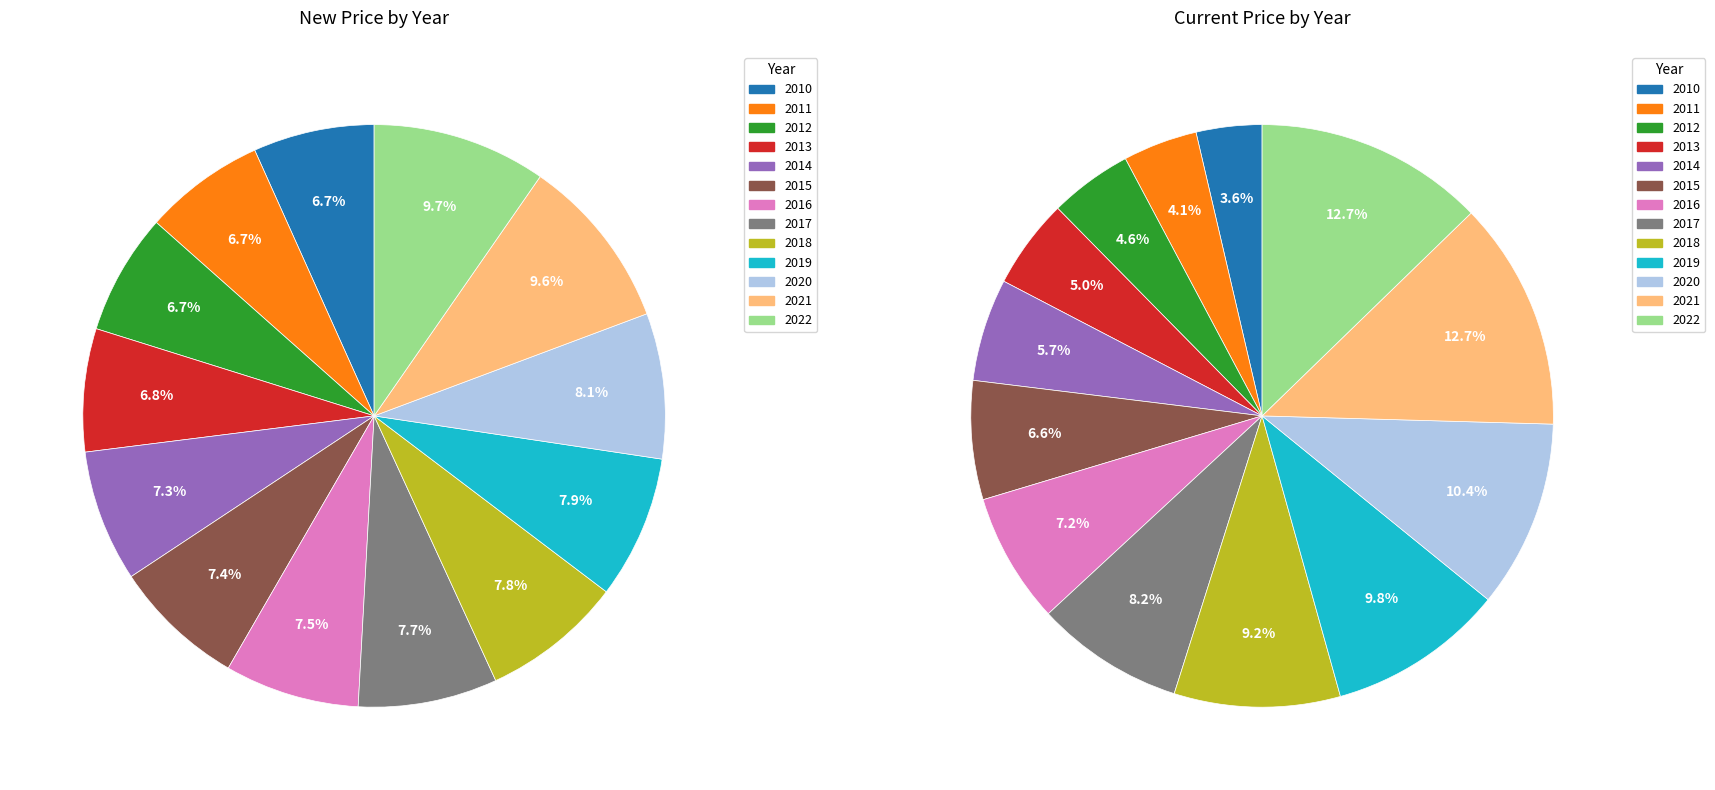

To the nearest percent, what portion does 8 represent?

9%